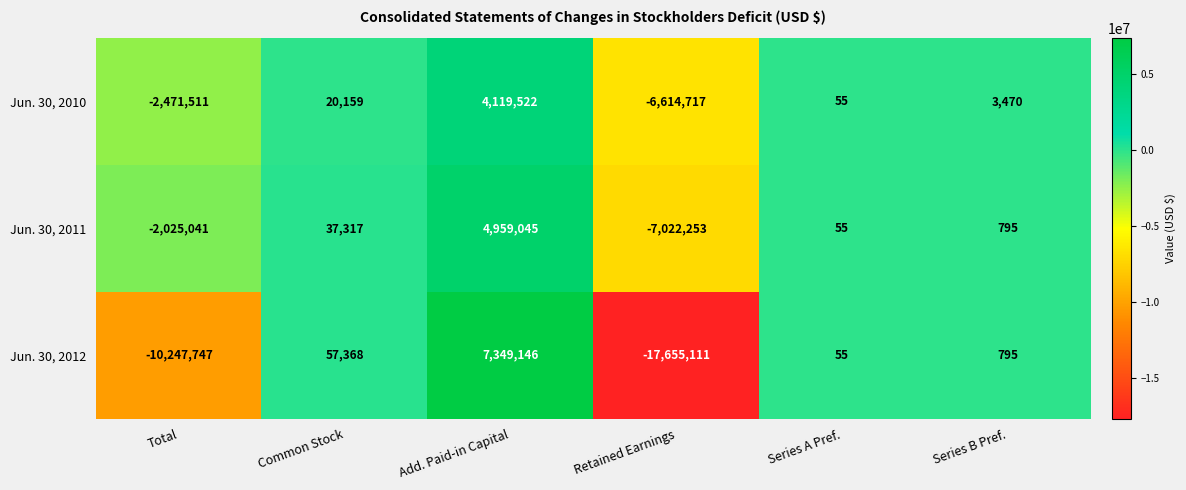

Rank the series by their maximum value, from highest to lowest.

Jun. 30, 2012, Jun. 30, 2011, Jun. 30, 2010